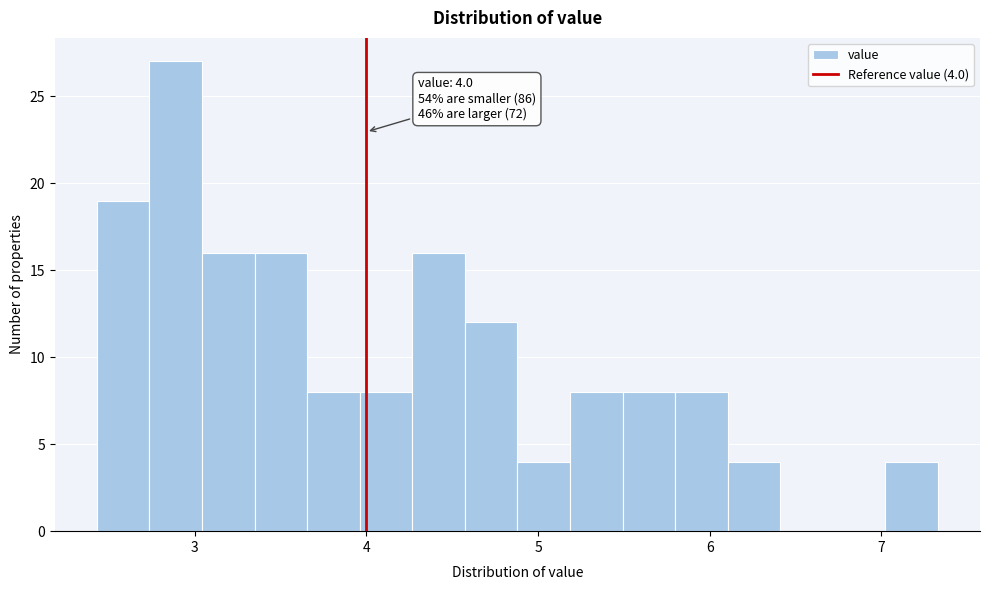

Around what value on the x-axis is the tallest bar? Give the approximate position of its centre, as read against the axis.

2.9